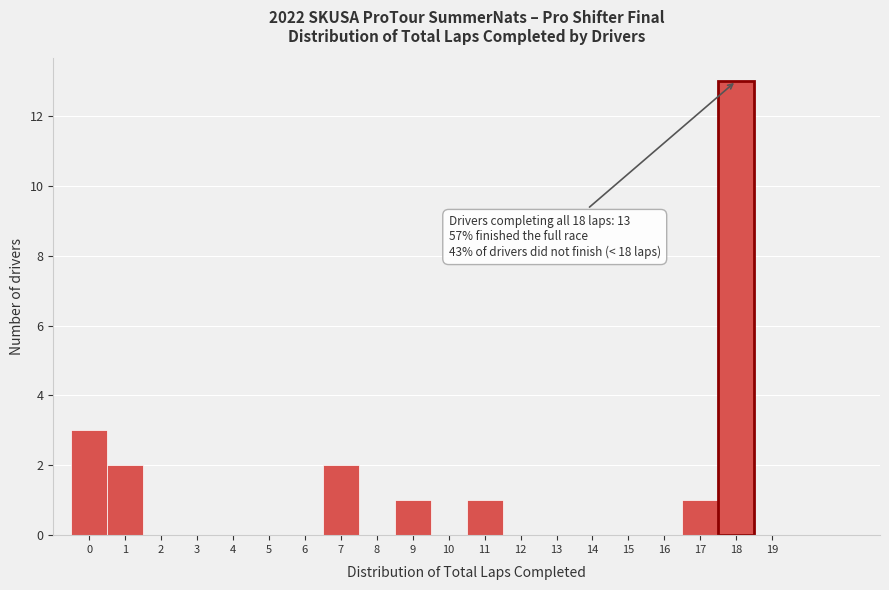

Which range on the x-axis has the tallest bar?

17.5 to 18.5